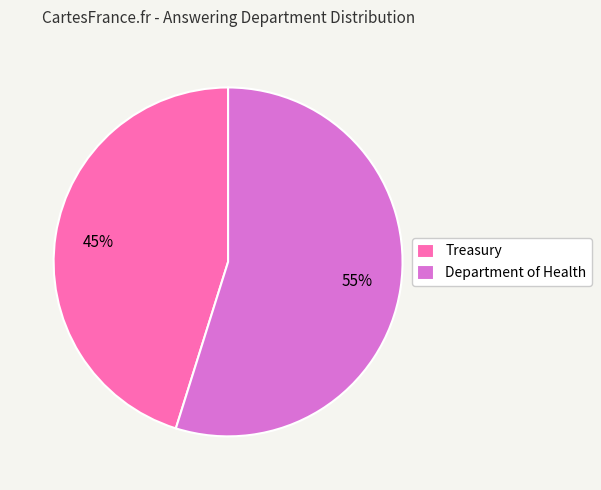

Do Treasury and Department of Health together represent more than half of the pie?

Yes